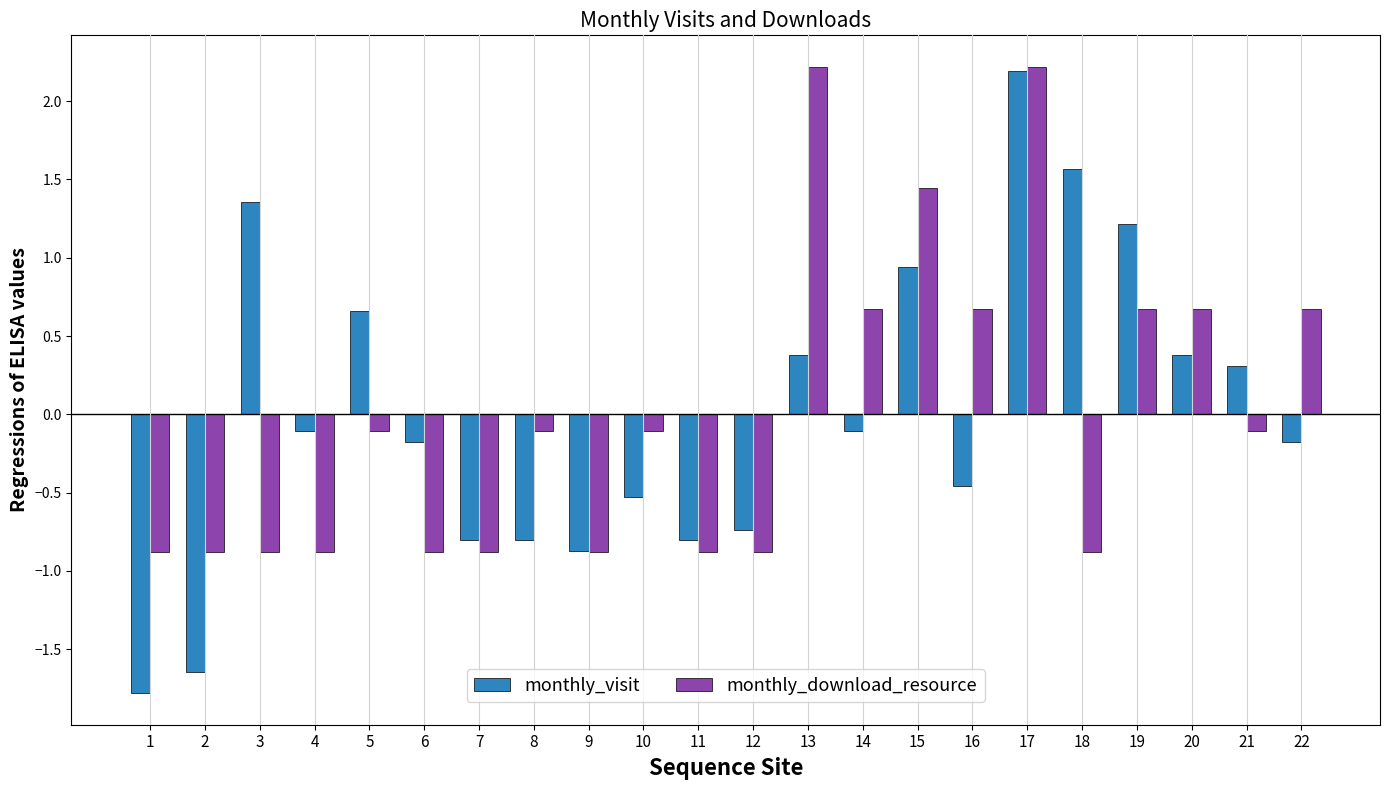

How many data points in monthly_visit are less than 0?

13